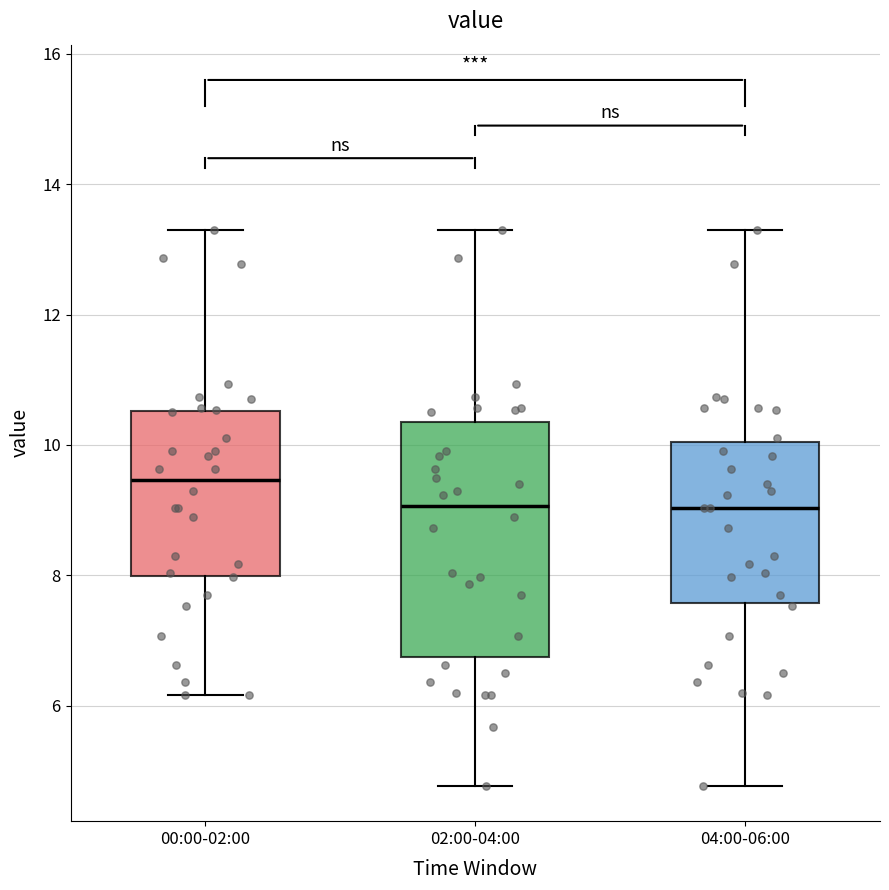

Which box's median line is the highest?

00:00-02:00